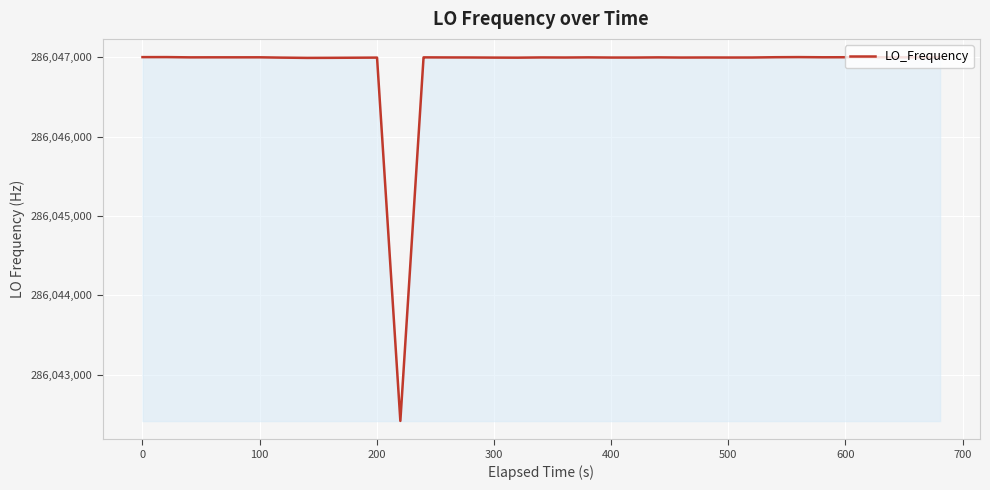

What is the minimum value shown in the chart?

286042416.8